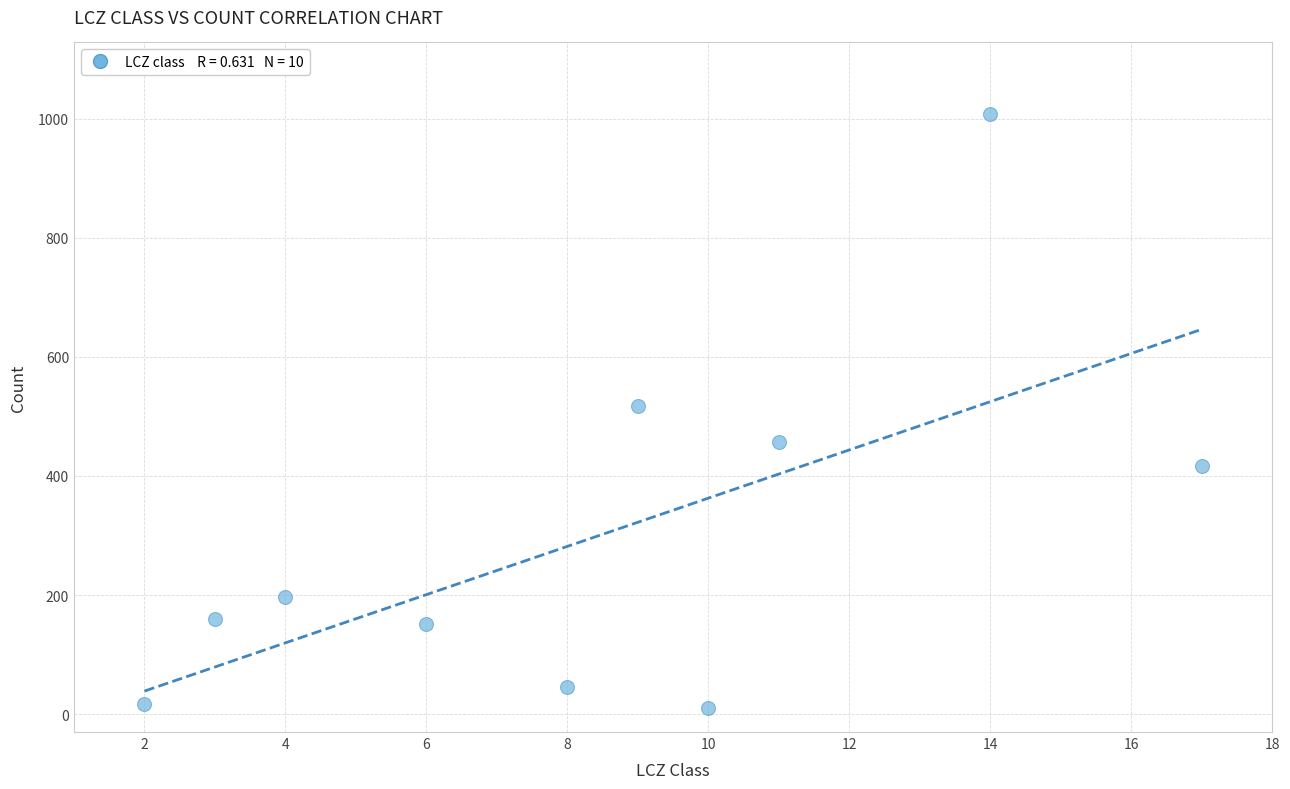

What is the average Y value?

298